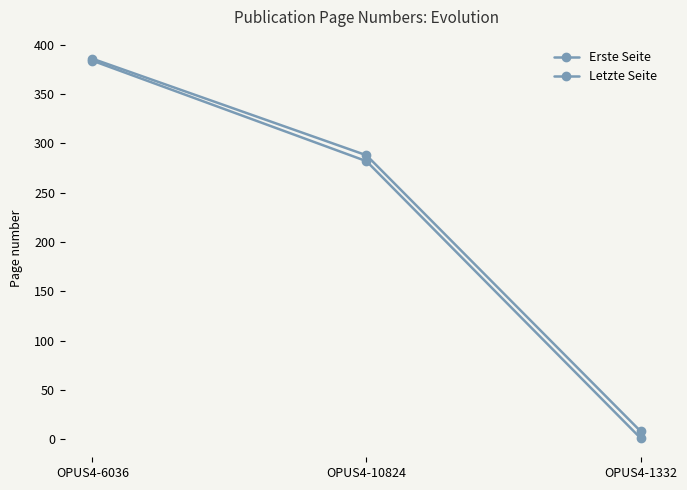

What is the maximum value shown in the chart?

386